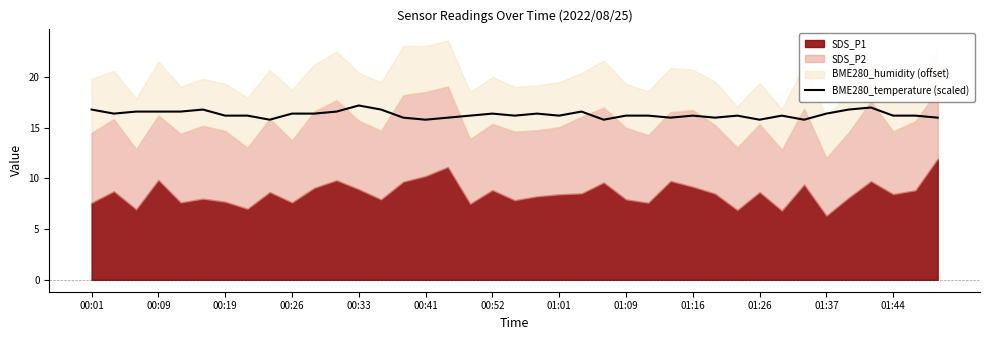

What is the minimum value for BME280_temperature (scaled)?

15.8